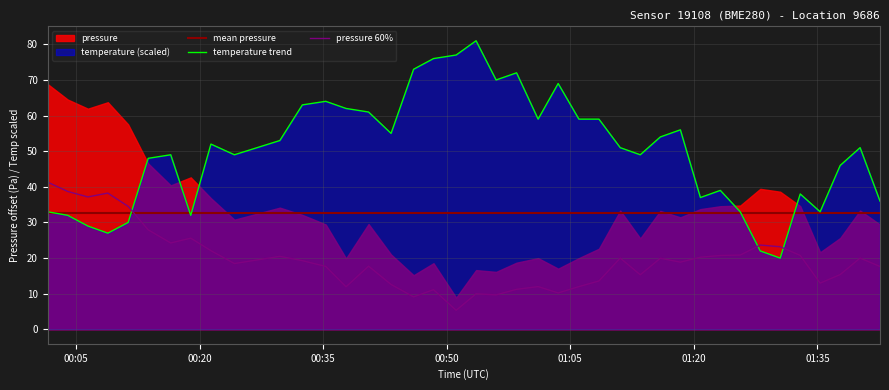

How many intersections are there between temperature trend and pressure 60%?

3